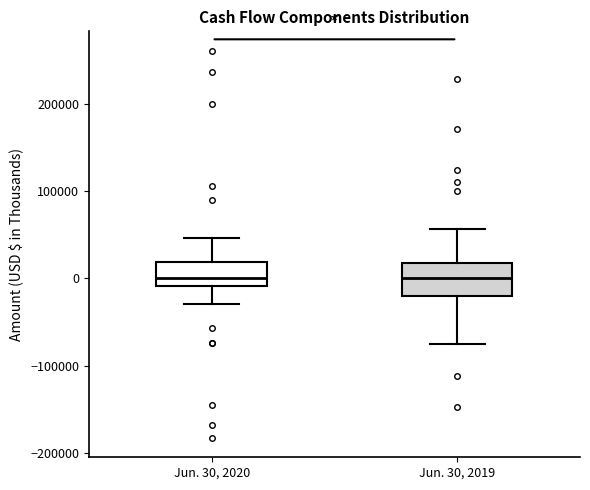

Reading left to right, transcribe this box plot: for each box, give where its median line is, the range the box spans, and where its two whiskers end, as read against the y-axis. The values are not printed on the chart, so give them approximately, as read against the axis.

Jun. 30, 2020: median 0, box -10000 to 20000, whiskers -30000 to 50000
Jun. 30, 2019: median 0, box -20000 to 20000, whiskers -70000 to 60000